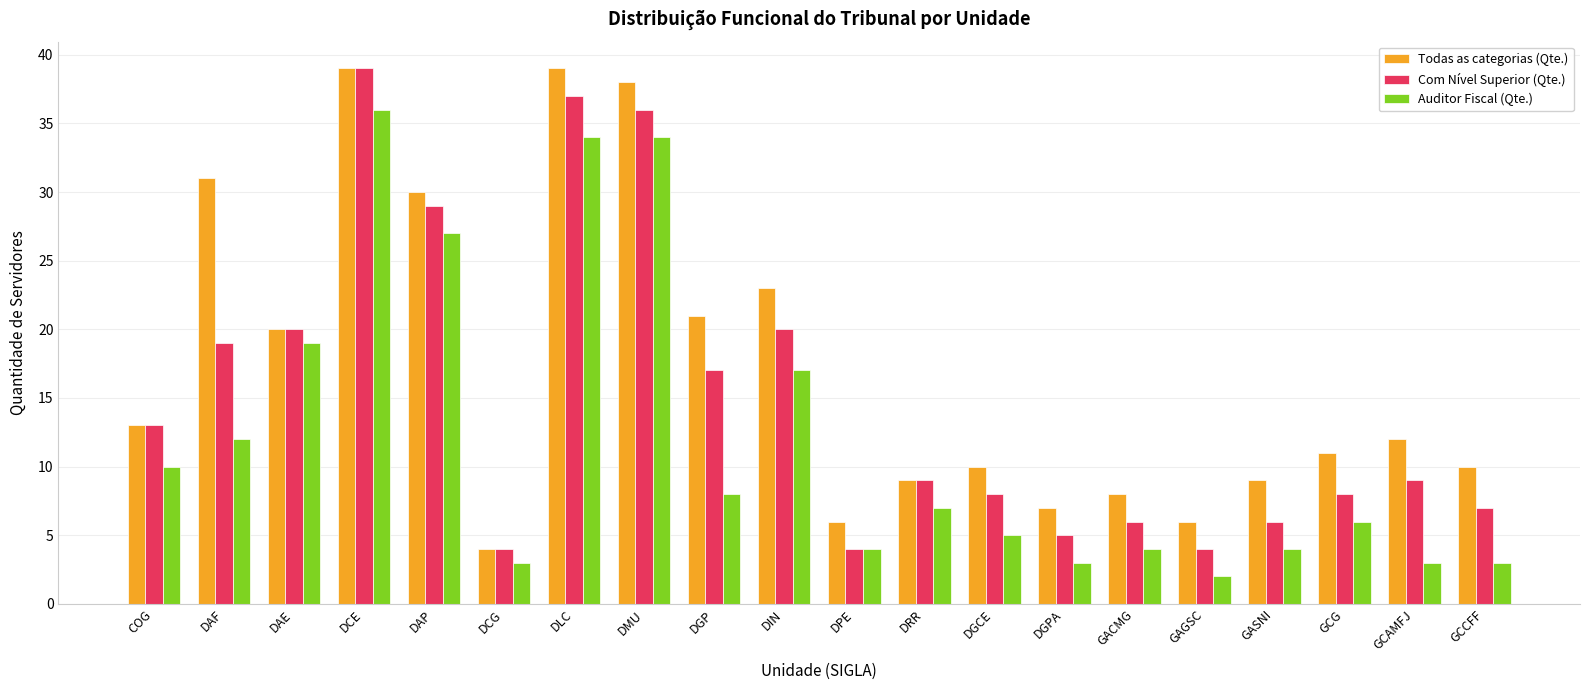

Reading left to right, extract all data points from this chart.

Todas as categorias (Qte.): COG=13	DAF=31	DAE=20	DCE=39	DAP=30	DCG=4	DLC=39	DMU=38	DGP=21	DIN=23	DPE=6	DRR=9	DGCE=10	DGPA=7	GACMG=8	GAGSC=6	GASNI=9	GCG=11	GCAMFJ=12	GCCFF=10
Com Nível Superior (Qte.): COG=13	DAF=19	DAE=20	DCE=39	DAP=29	DCG=4	DLC=37	DMU=36	DGP=17	DIN=20	DPE=4	DRR=9	DGCE=8	DGPA=5	GACMG=6	GAGSC=4	GASNI=6	GCG=8	GCAMFJ=9	GCCFF=7
Auditor Fiscal (Qte.): COG=10	DAF=12	DAE=19	DCE=36	DAP=27	DCG=3	DLC=34	DMU=34	DGP=8	DIN=17	DPE=4	DRR=7	DGCE=5	DGPA=3	GACMG=4	GAGSC=2	GASNI=4	GCG=6	GCAMFJ=3	GCCFF=3